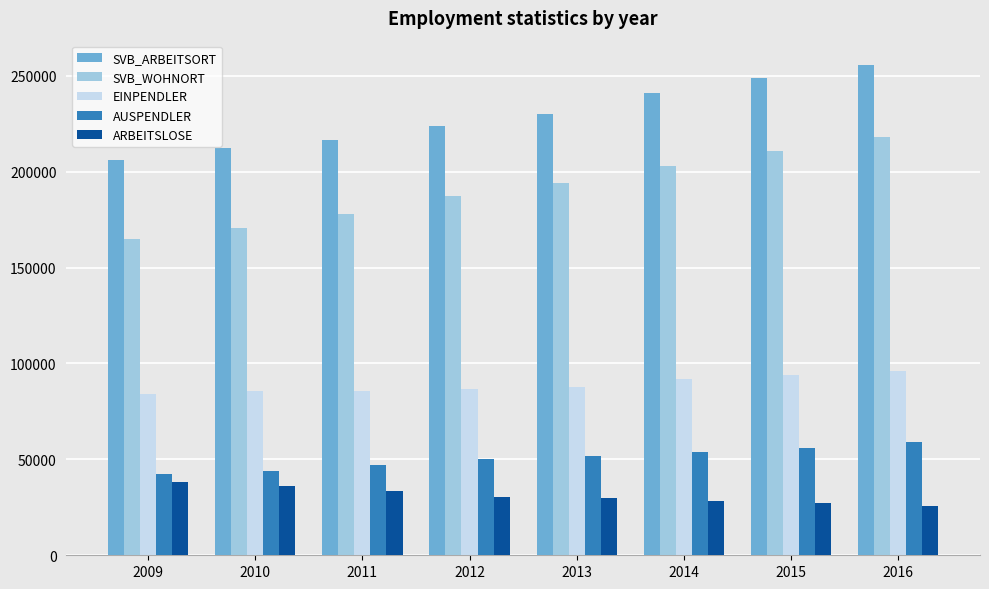

What is the value of the SVB_ARBEITSORT bar at the 3rd from the left?

216510